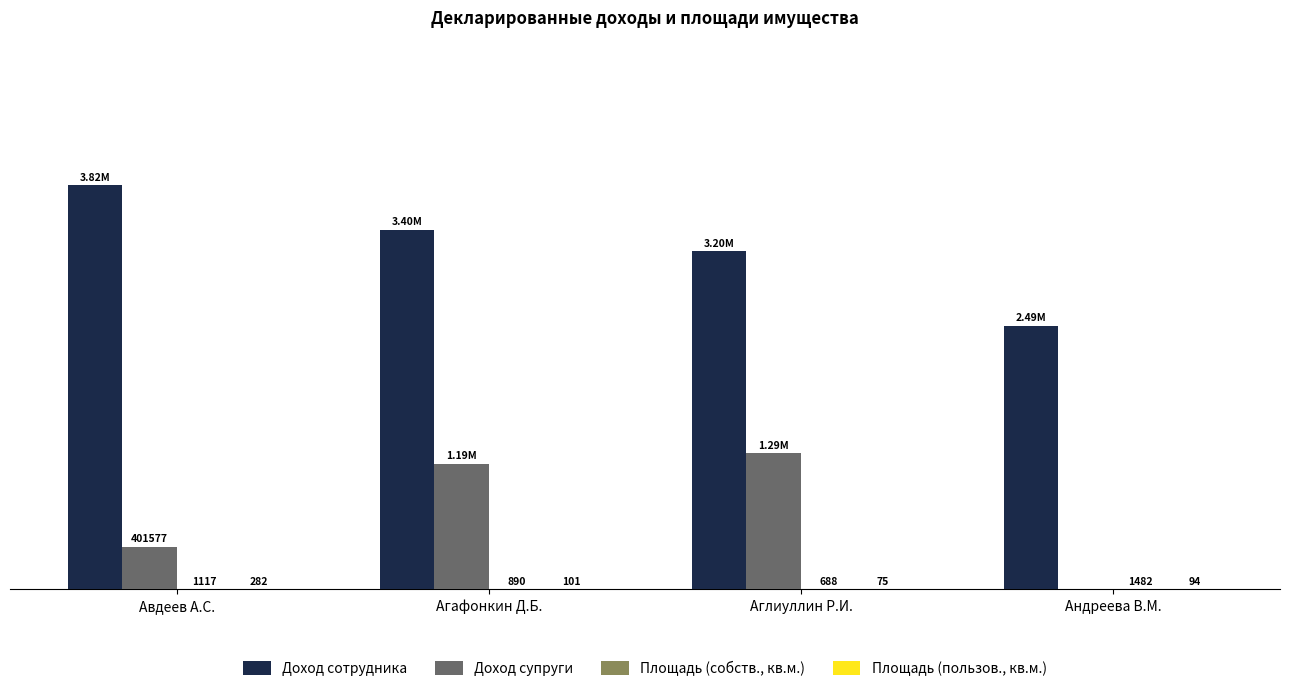

Are the bars horizontal?

No